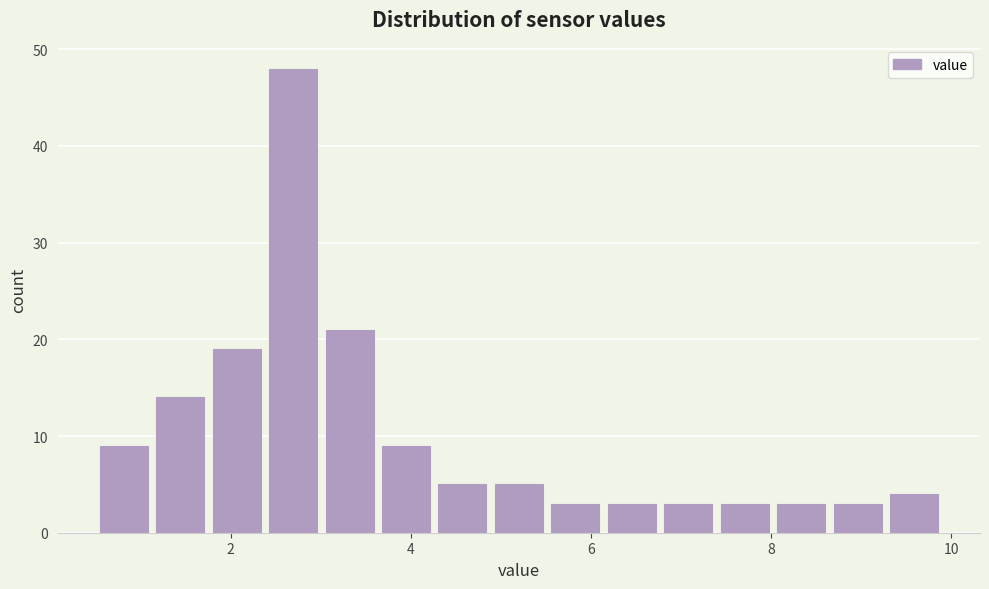

Around what value on the x-axis is the tallest bar? Give the approximate position of its centre, as read against the axis.

2.6